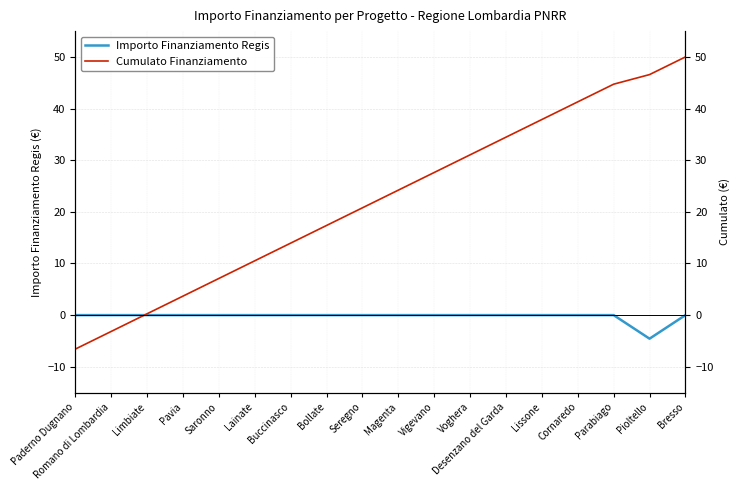

At which label is Cumulato Finanziamento closest to 21?

Seregno